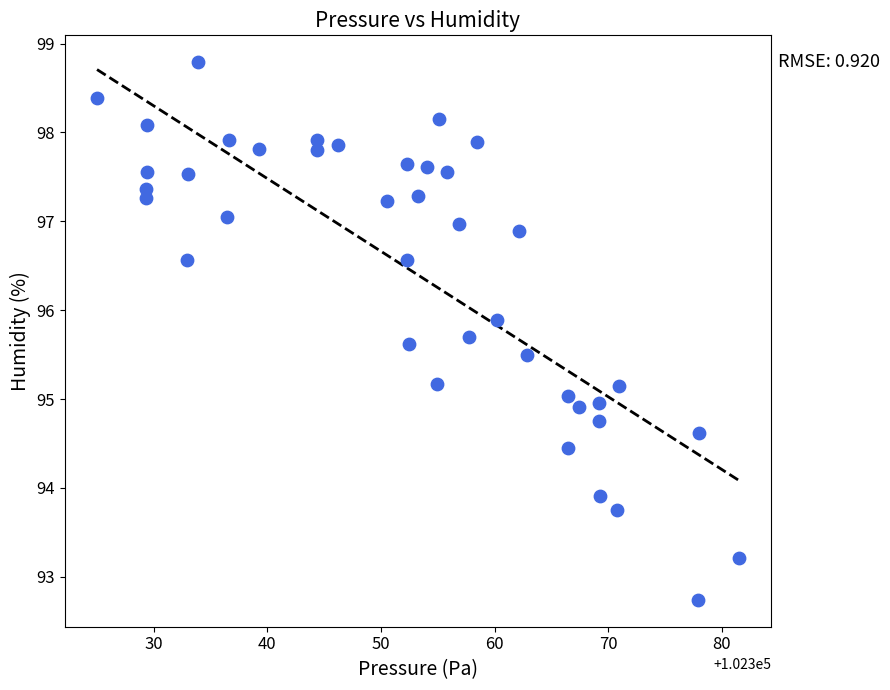

How many points are shown in the scatter plot?

40